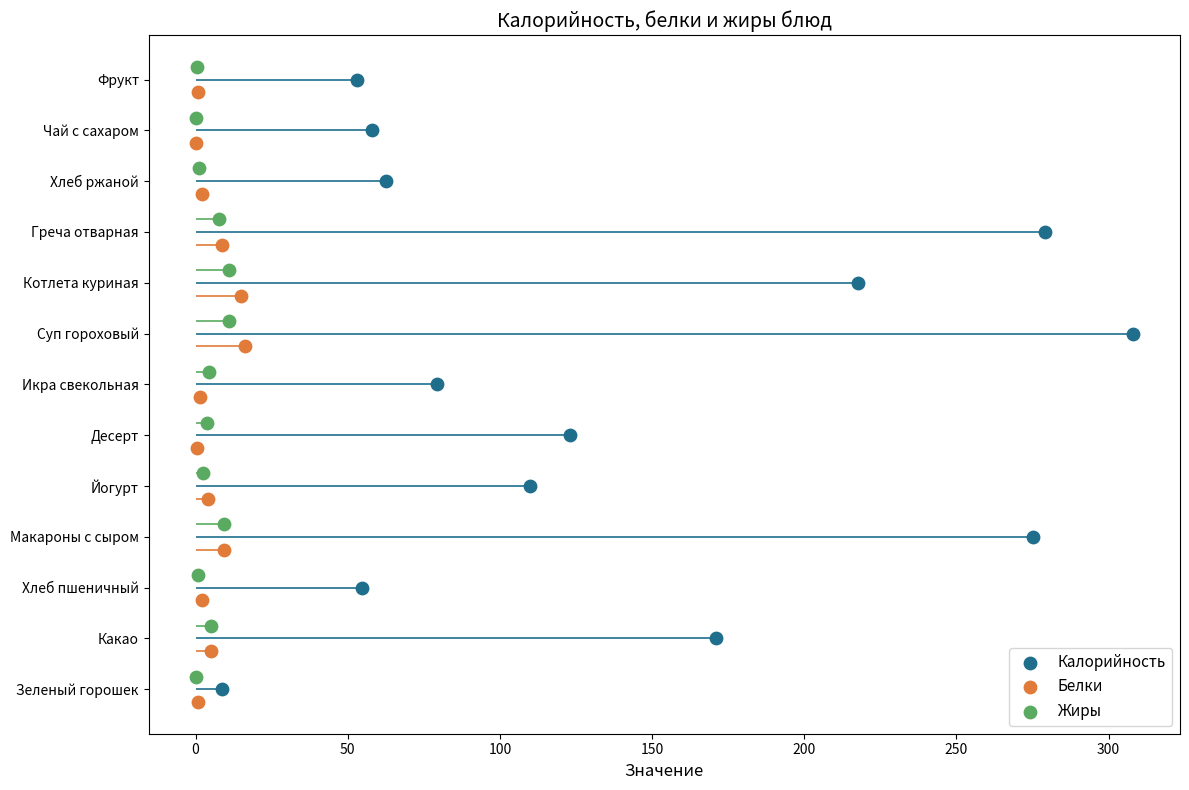

What are all the series names shown in the legend?

Калорийность, Белки, Жиры